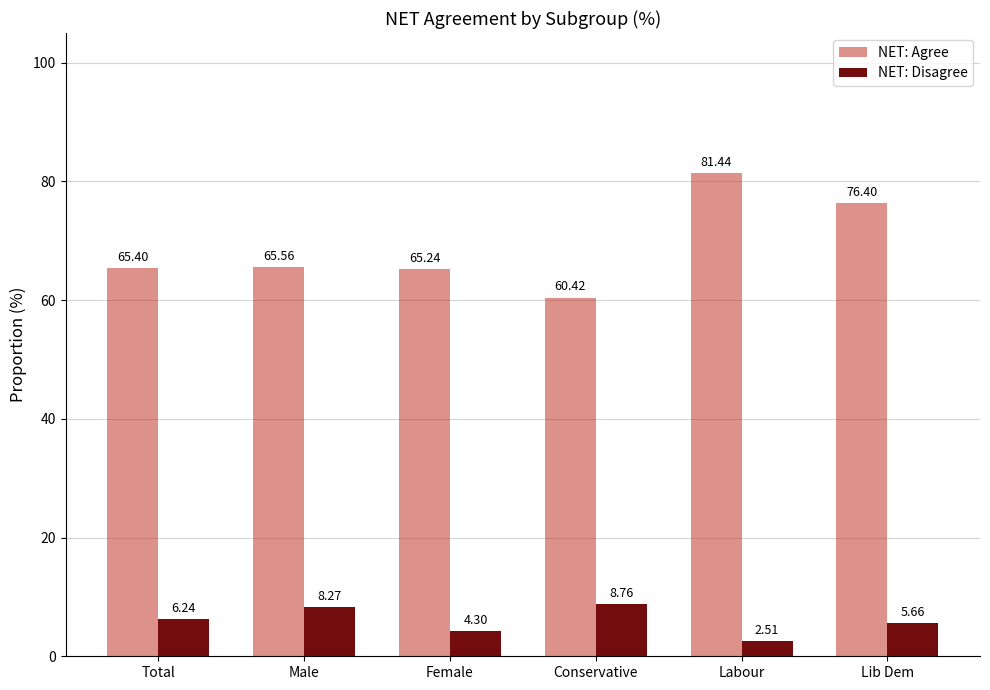

What are all the series names shown in the legend?

NET: Agree, NET: Disagree